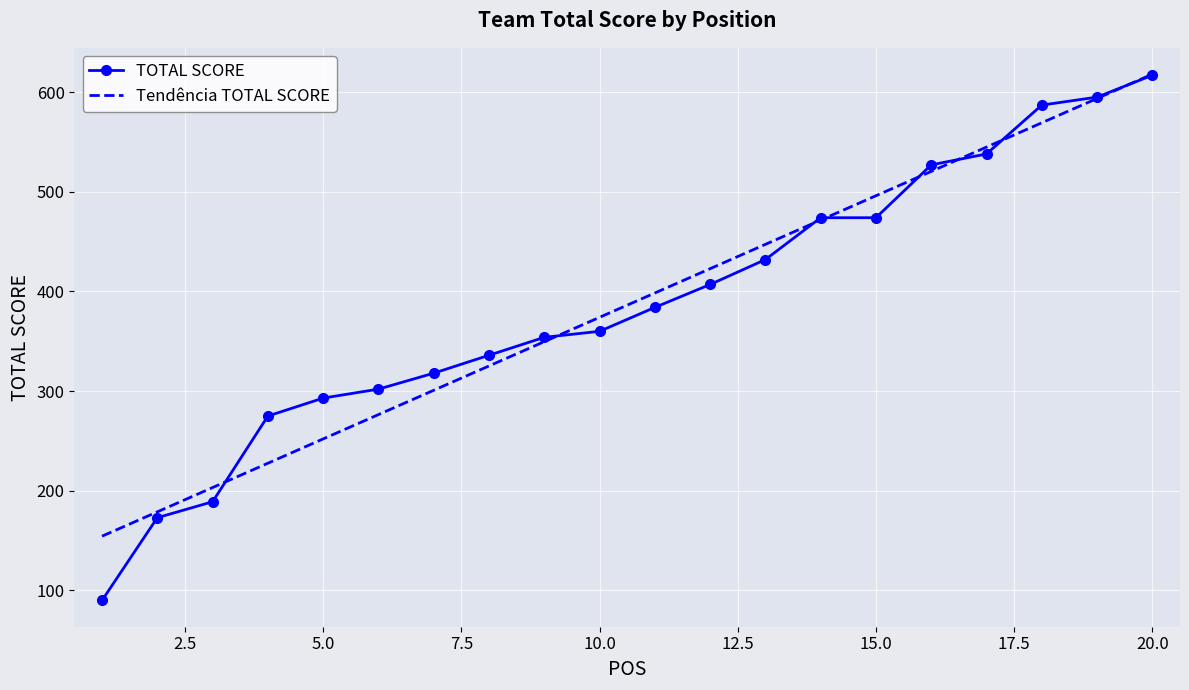

Which category has the highest value in the TOTAL SCORE series?

20.0